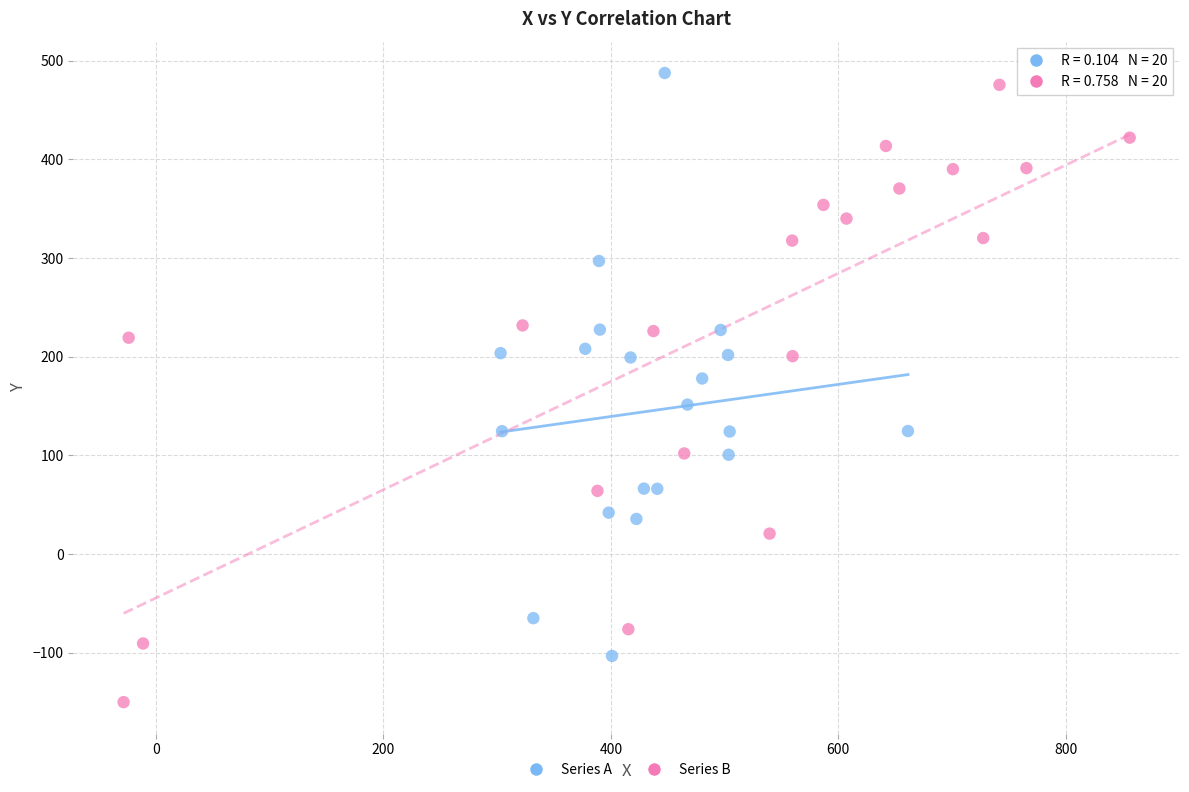

Which series has the largest Y range (max minus min)?

Series B